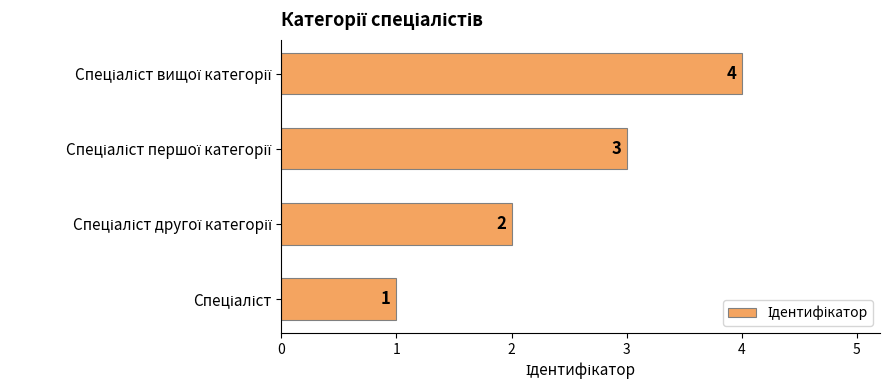

How many values are below 3?

2